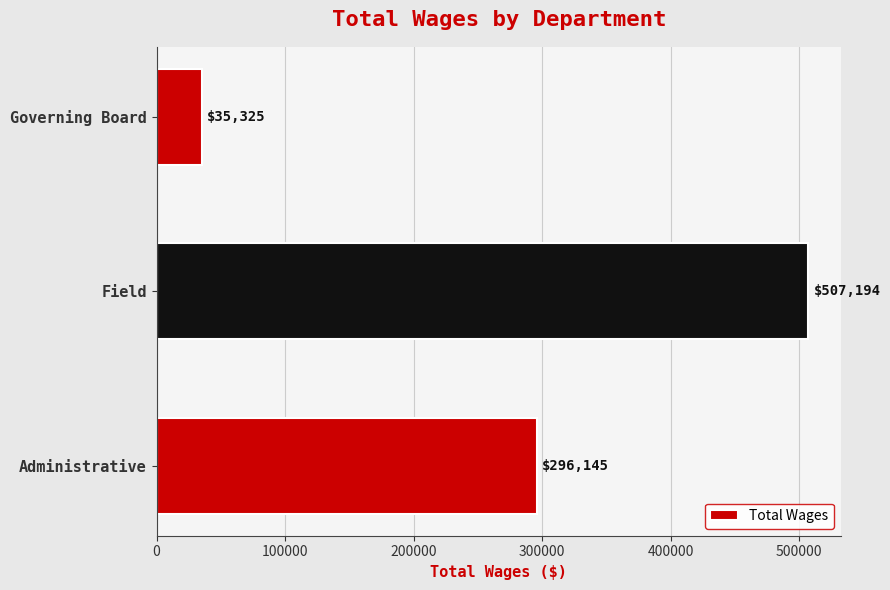

What is the difference between the maximum and minimum values?

471869